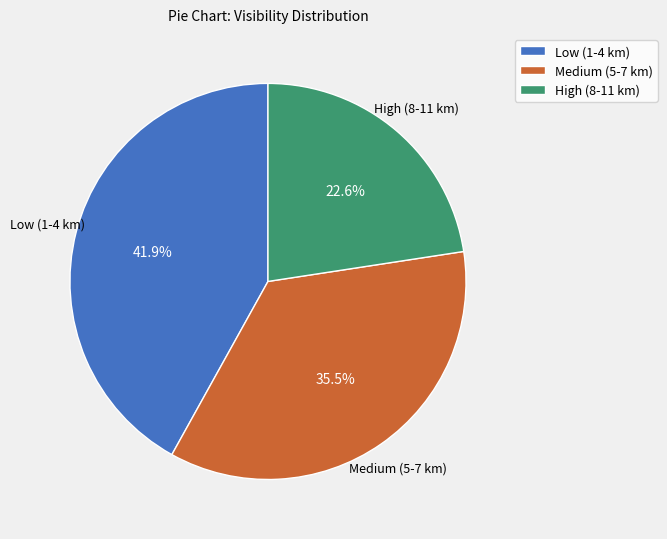

Is there a majority slice in this chart?

No